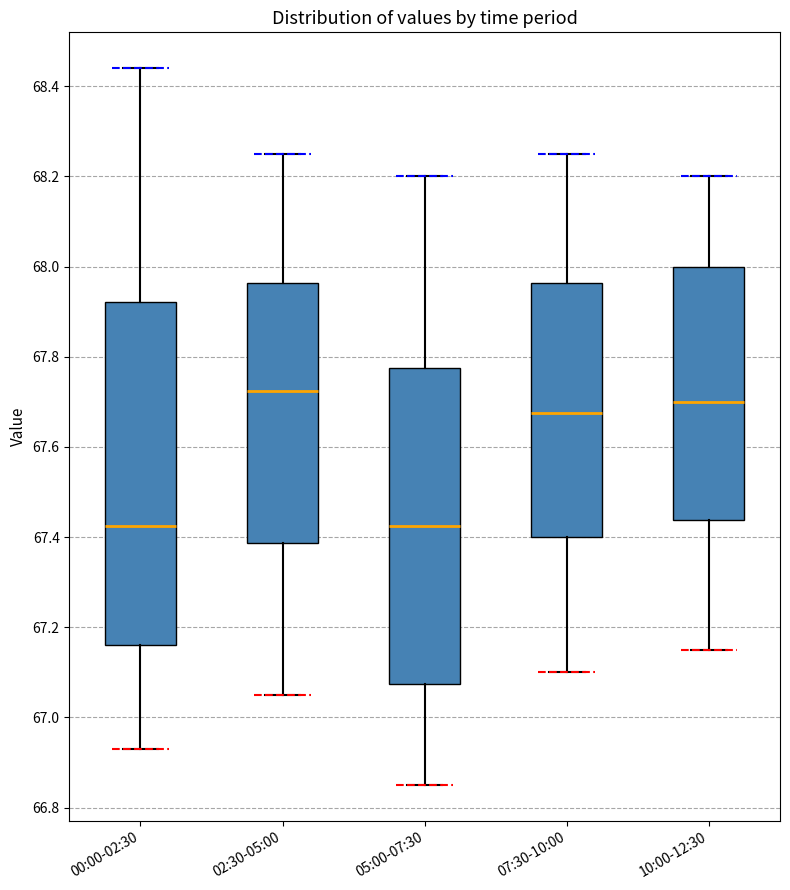

Reading left to right, transcribe this box plot: for each box, give where its median line is, the range the box spans, and where its two whiskers end, as read against the y-axis. The values are not printed on the chart, so give them approximately, as read against the axis.

00:00-02:30: median 67.42, box 67.16 to 67.92, whiskers 66.94 to 68.44
02:30-05:00: median 67.72, box 67.38 to 67.96, whiskers 67.06 to 68.26
05:00-07:30: median 67.42, box 67.08 to 67.78, whiskers 66.86 to 68.20
07:30-10:00: median 67.68, box 67.40 to 67.96, whiskers 67.10 to 68.26
10:00-12:30: median 67.70, box 67.44 to 68.00, whiskers 67.16 to 68.20